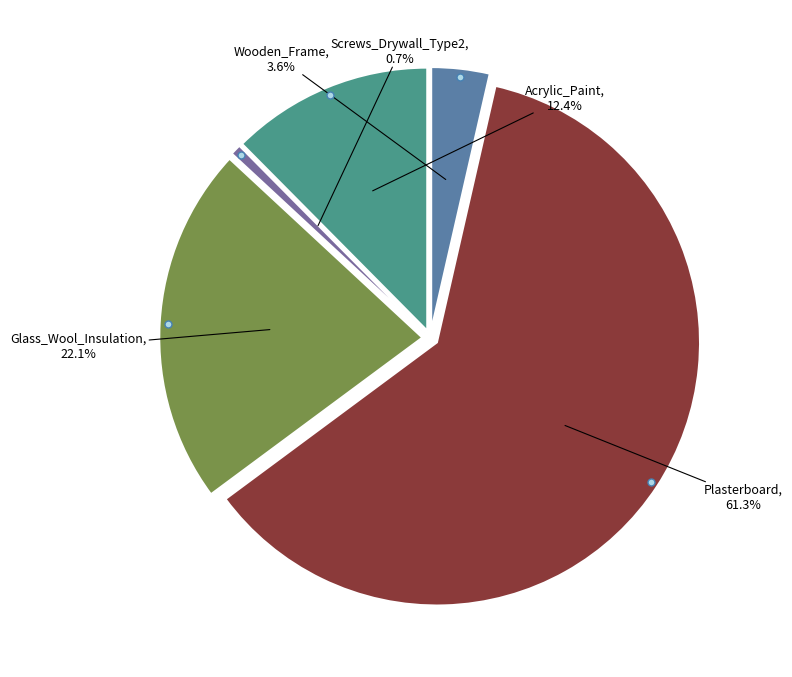

How much of the chart is everything except Screws_Drywall_Type2?

99.3%